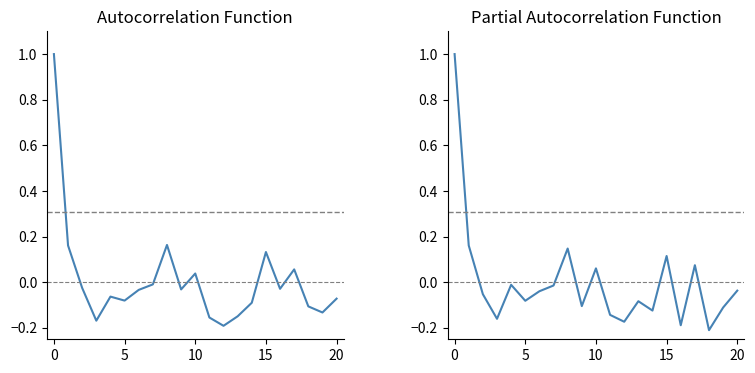

How many intersections are there between PACF SDS_P1 and ACF SDS_P1?

7